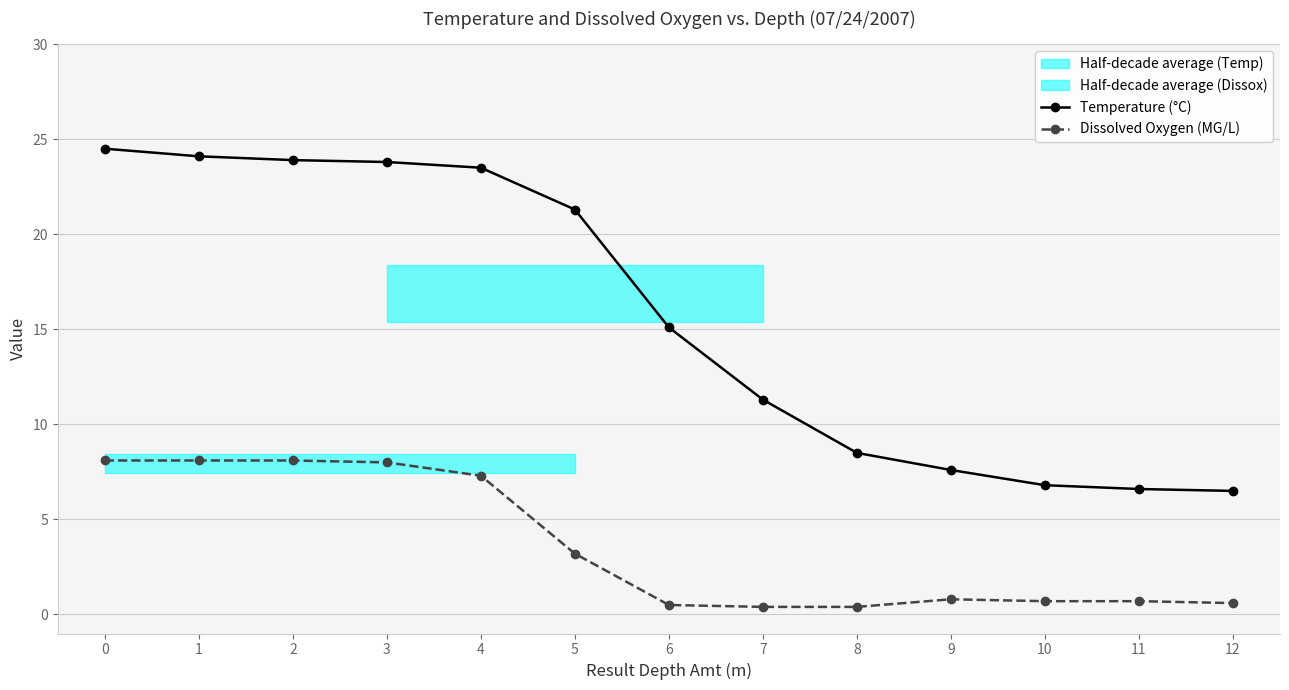

What is the difference between the maximum and minimum values in the Temperature (°C) series?

18.0